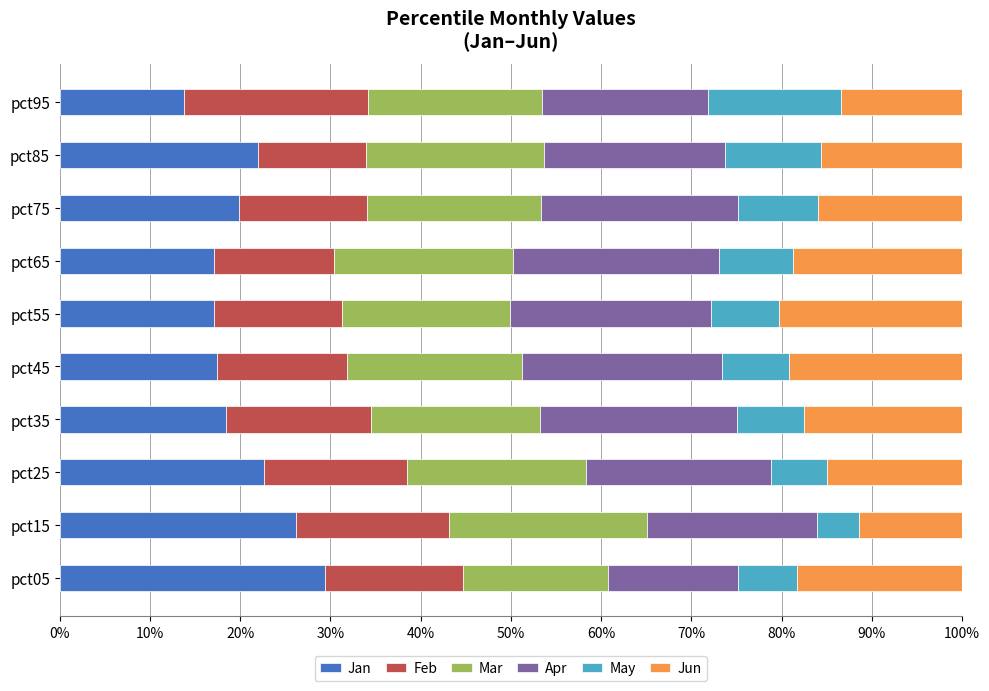

Count the number of categories in the chart.

10